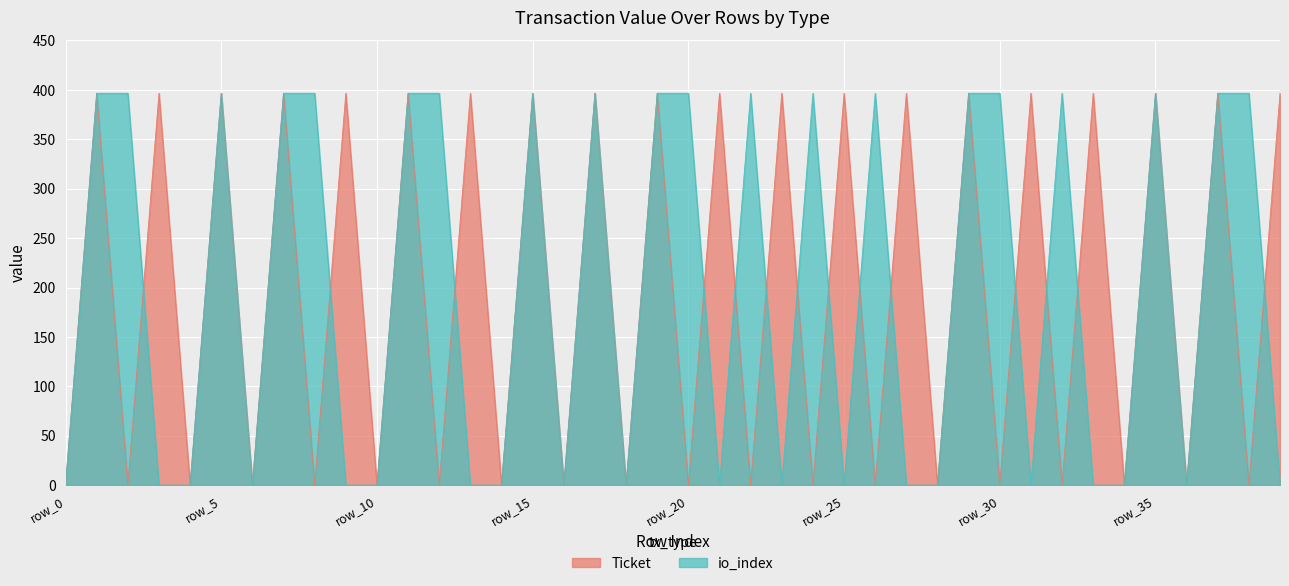

What is the value of the io_index point at the 6th from the left?

396.6